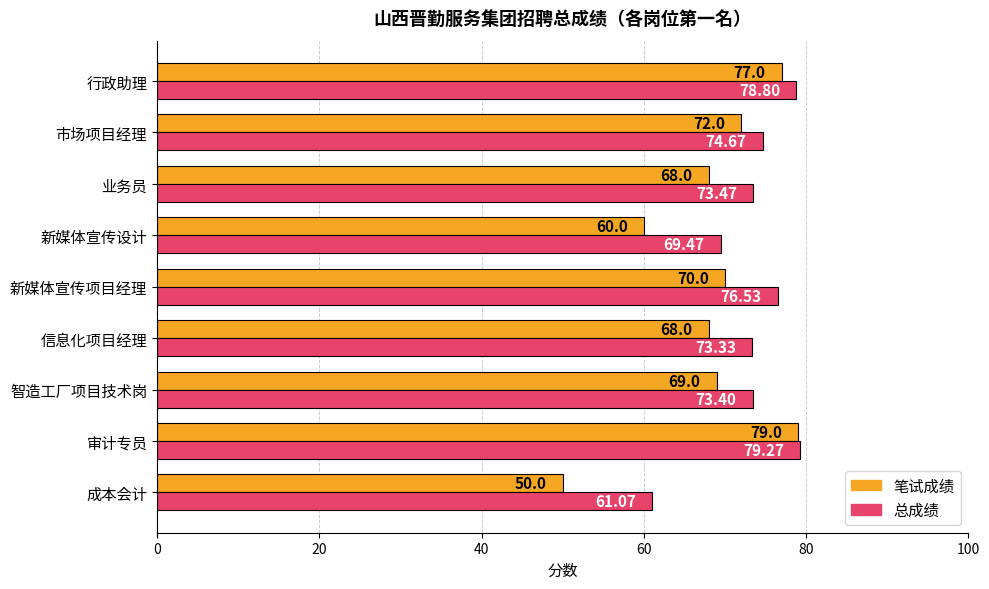

What is the spread (max minus min) of values at 审计专员?

0.3